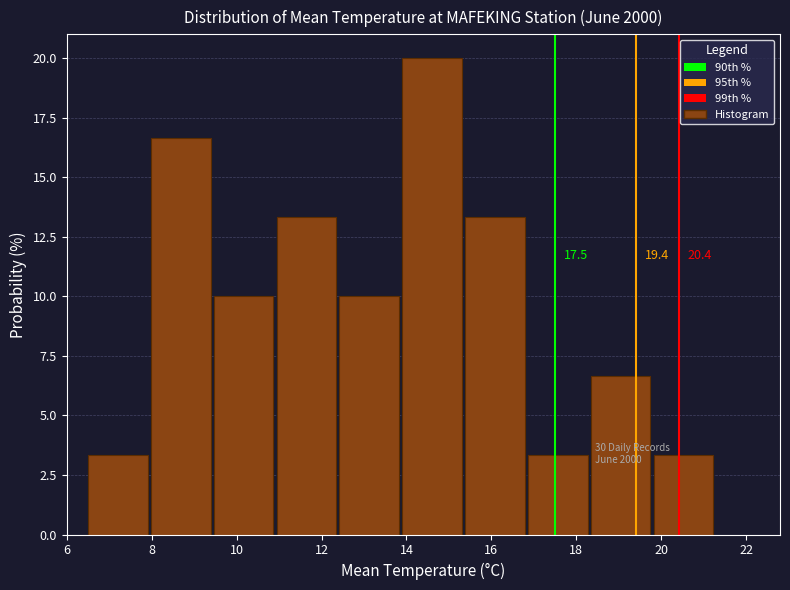

Which range on the x-axis has the tallest bar?

13.90 to 15.38